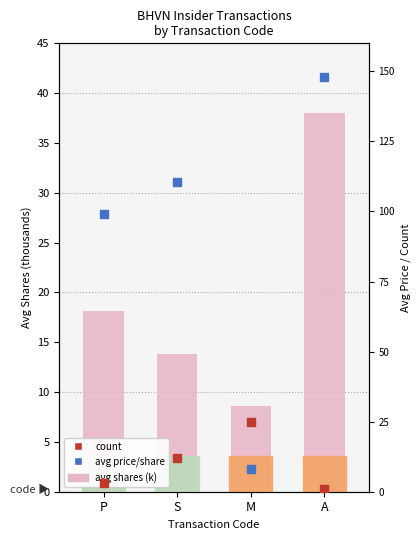

At which category is the sum across all series the highest?

A